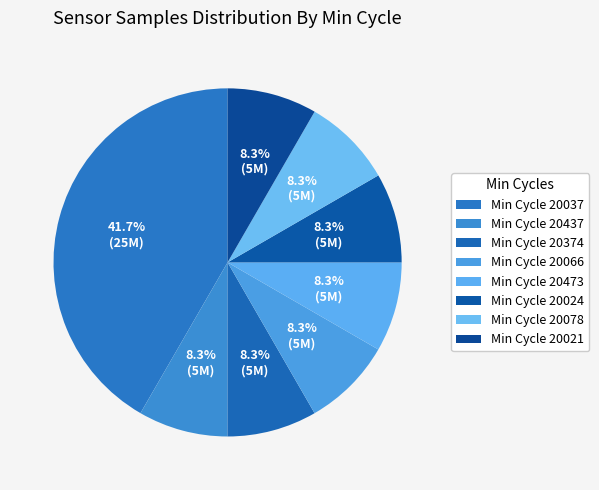

How many segments does this pie chart have?

8